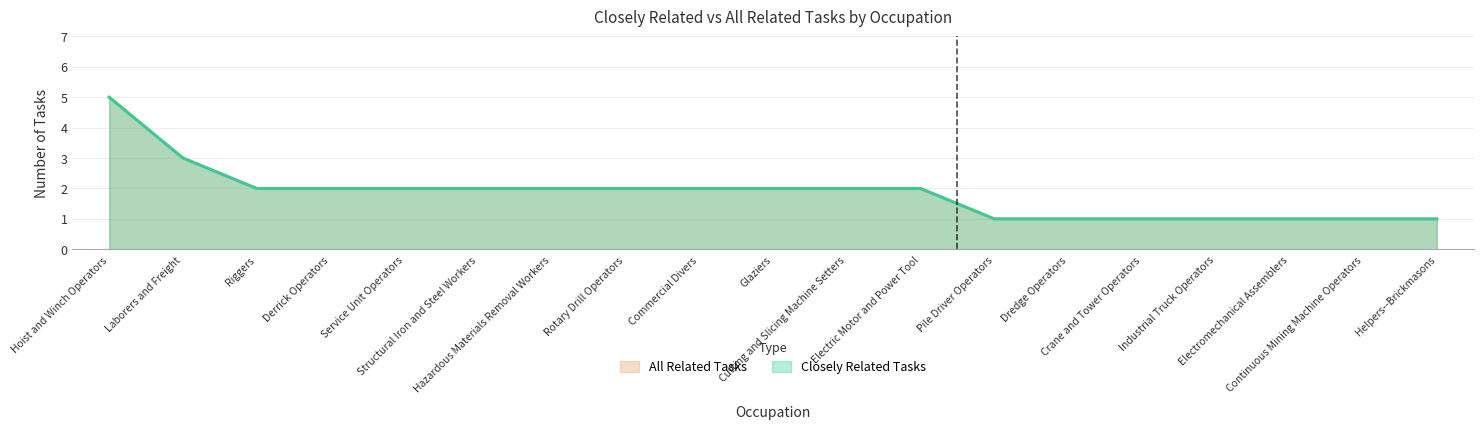

Rank the series at Derrick Operators from highest to lowest value.

Closely Related Tasks, All Related Tasks